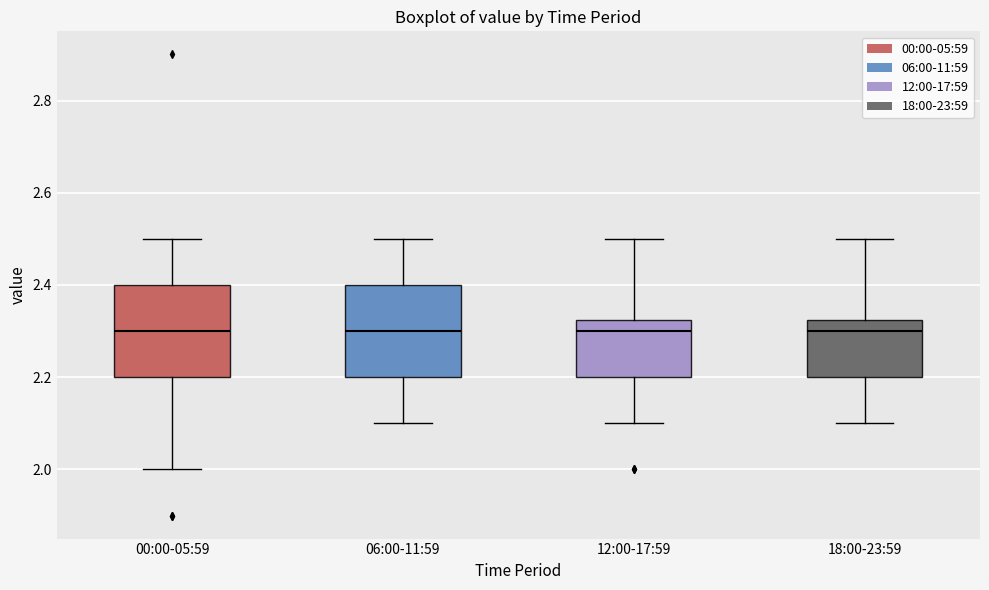

Reading left to right, transcribe this box plot: for each box, give where its median line is, the range the box spans, and where its two whiskers end, as read against the y-axis. The values are not printed on the chart, so give them approximately, as read against the axis.

00:00-05:59: median 2.30, box 2.20 to 2.40, whiskers 2.00 to 2.50
06:00-11:59: median 2.30, box 2.20 to 2.40, whiskers 2.10 to 2.50
12:00-17:59: median 2.30, box 2.20 to 2.32, whiskers 2.10 to 2.50
18:00-23:59: median 2.30, box 2.20 to 2.32, whiskers 2.10 to 2.50